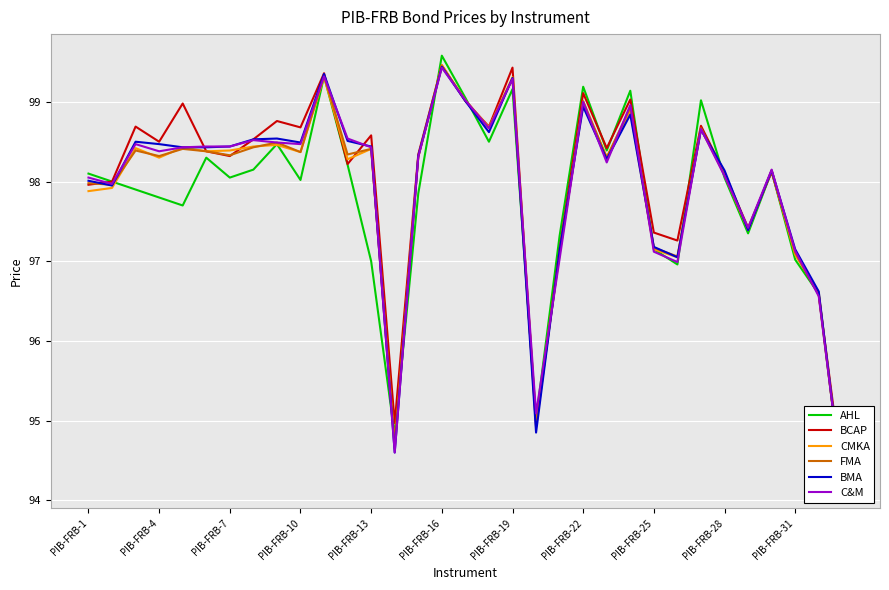

Reading left to right, list all the values displayed in this chart.

AHL: 98.1	98.0	97.9	97.8	97.7	98.3	98.0	98.2	98.5	98.0	99.3	98.2	97.0	94.8	97.8	99.6	99.0	98.5	99.2	95.0	97.3	99.2	98.4	99.1	97.2	97.0	99.0	98.0	97.3	98.1	97.0	96.6	94.2
BCAP: 98.0	98.0	98.7	98.5	99.0	98.4	98.3	98.5	98.8	98.7	99.4	98.2	98.6	95.0	98.3	99.5	99.0	98.7	99.4	94.9	97.2	99.1	98.4	99.0	97.4	97.3	98.7	98.1	97.4	98.1	97.1	96.6	94.3
CMKA: 97.9	97.9	98.4	98.3	98.4	98.4	98.4	98.4	98.5	98.4	99.3	98.3	98.4	94.7	98.3	99.5	99.0	98.7	99.3	95.0	97.1	99.0	98.3	98.9	97.2	97.0	98.7	98.1	97.4	98.1	97.1	96.6	94.2
FMA: 98.0	98.0	98.4	98.3	98.4	98.4	98.3	98.4	98.5	98.4	99.3	98.3	98.4	94.7	98.3	99.5	99.0	98.7	99.3	95.0	97.1	99.0	98.3	98.9	97.2	97.1	98.7	98.1	97.4	98.1	97.1	96.6	94.2
BMA: 98.0	98.0	98.5	98.5	98.4	98.4	98.4	98.5	98.5	98.5	99.3	98.5	98.4	94.6	98.3	99.4	99.0	98.6	99.3	94.8	97.1	98.9	98.3	98.8	97.2	97.0	98.7	98.1	97.4	98.1	97.2	96.6	94.2
C&M: 98.0	98.0	98.5	98.4	98.4	98.4	98.4	98.5	98.5	98.5	99.3	98.5	98.4	94.6	98.3	99.4	99.0	98.7	99.3	95.1	97.0	99.0	98.2	99.0	97.1	97.0	98.7	98.1	97.4	98.2	97.1	96.6	94.2